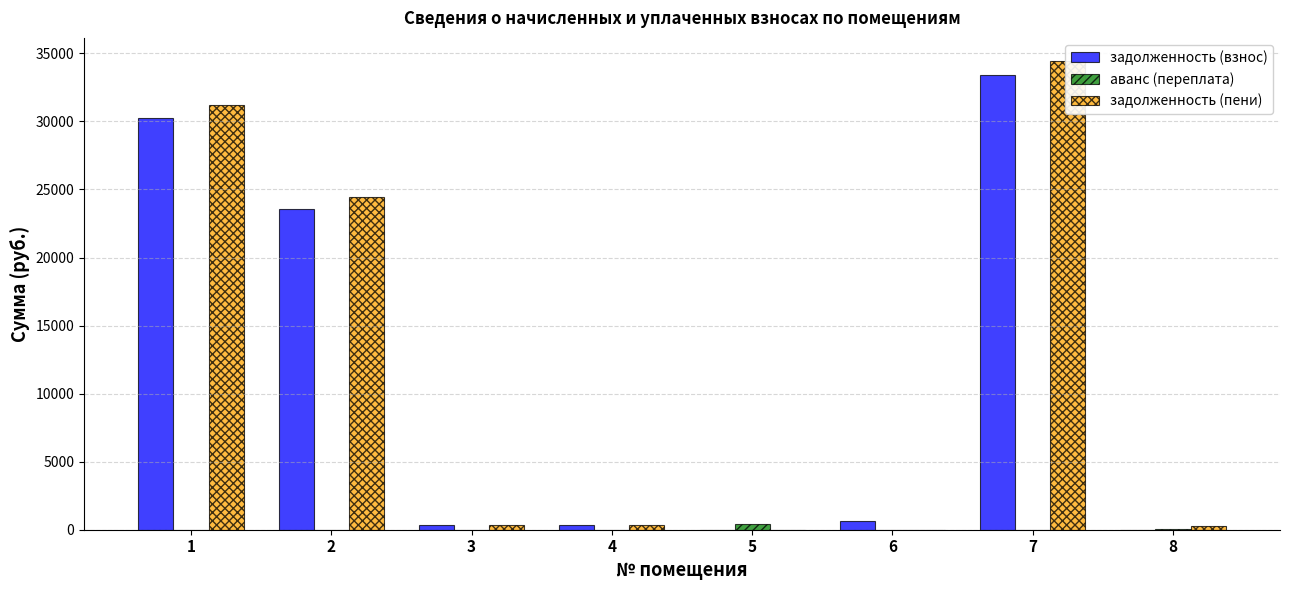

At how many categories does at least one series exceed 8669?

3